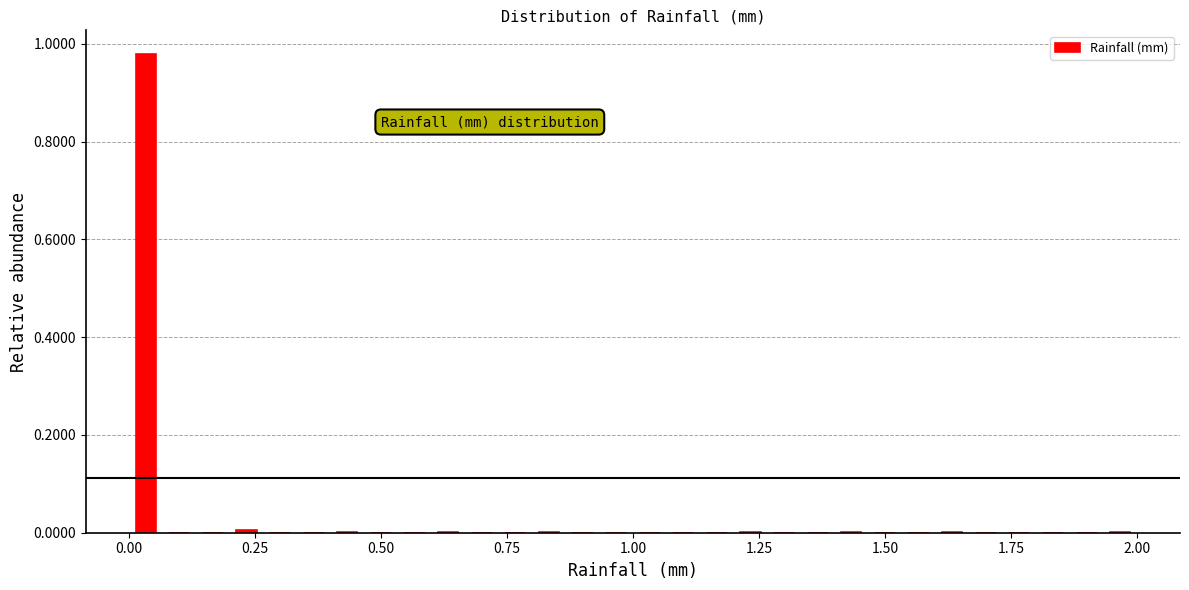

Around what value on the x-axis is the tallest bar? Give the approximate position of its centre, as read against the axis.

0.05